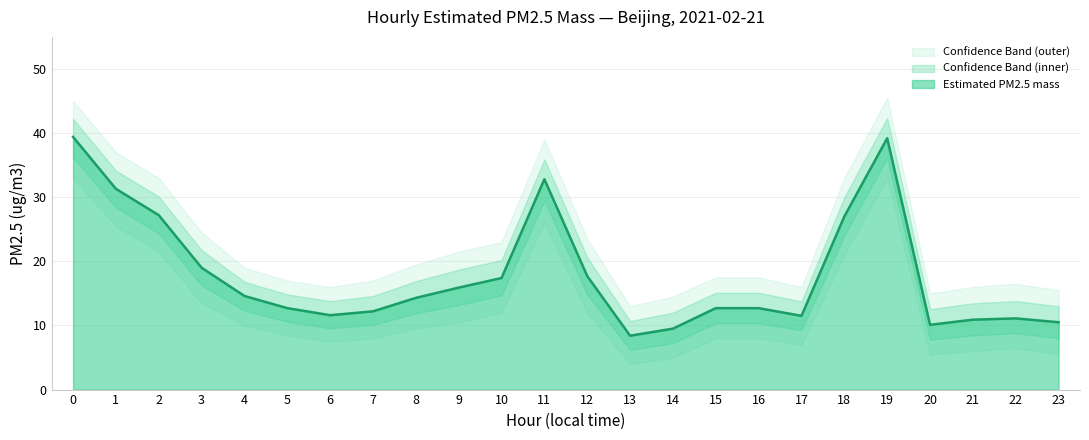

What is the smallest value displayed?

4.0